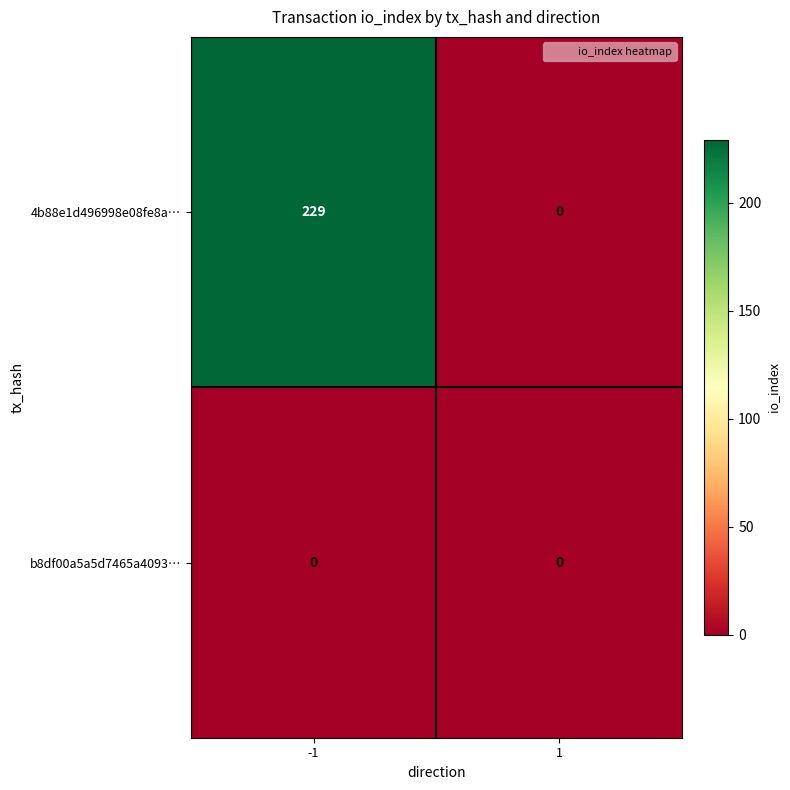

Reading left to right, extract all data points from this chart.

4b88e1d496998e08fe8a…: -1=229	1=0
b8df00a5a5d7465a4093…: -1=0	1=0